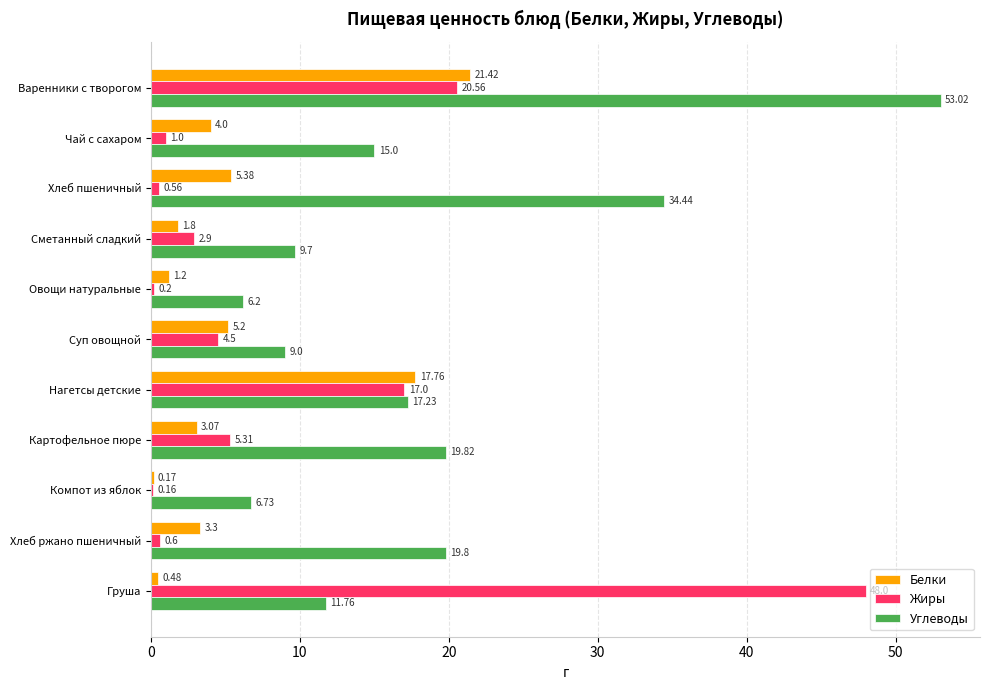

What is the sum of the Белки values at Варенники с творогом and Груша?

21.9